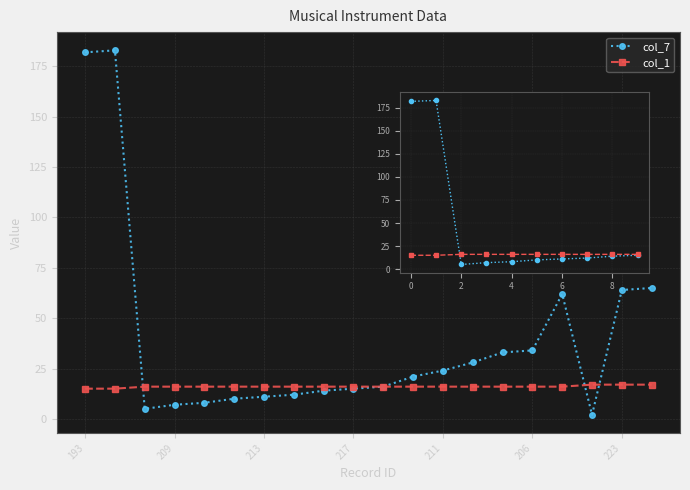

Which series has the largest total across all categories?

col_7